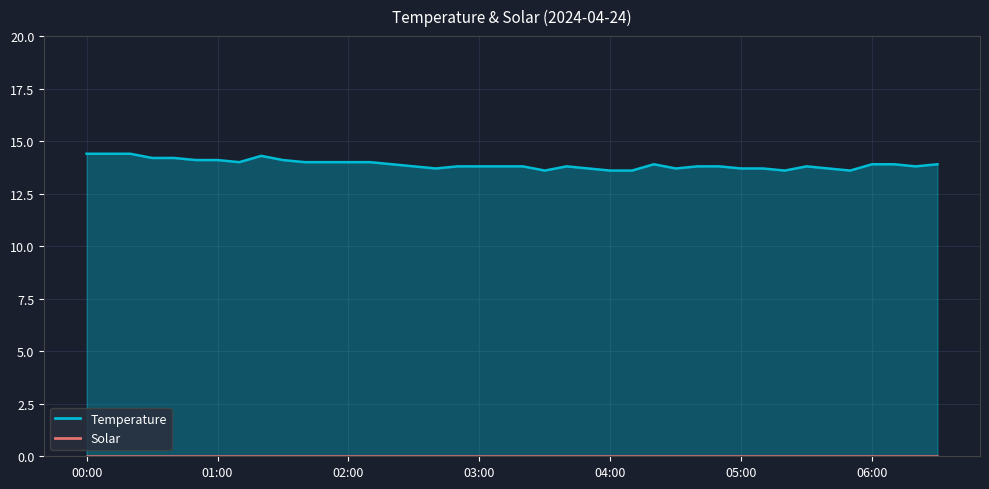

List the labels in order of value, largest first.

2024/04/24 00:00:00, 2024/04/24 00:10:00, 2024/04/24 00:20:00, 2024/04/24 01:20:00, 2024/04/24 00:30:00, 2024/04/24 00:40:00, 2024/04/24 00:50:00, 2024/04/24 01:00:00, 2024/04/24 01:30:00, 2024/04/24 01:10:00, 2024/04/24 01:40:00, 2024/04/24 01:50:00, 2024/04/24 02:00:00, 2024/04/24 02:10:00, 2024/04/24 02:20:00, 2024/04/24 04:20:00, 2024/04/24 06:00:00, 2024/04/24 06:10:00, 2024/04/24 06:30:00, 2024/04/24 02:30:00, 2024/04/24 02:50:00, 2024/04/24 03:00:00, 2024/04/24 03:10:00, 2024/04/24 03:20:00, 2024/04/24 03:40:00, 2024/04/24 04:40:00, 2024/04/24 04:50:00, 2024/04/24 05:30:00, 2024/04/24 06:20:00, 2024/04/24 02:40:00, 2024/04/24 03:50:00, 2024/04/24 04:30:00, 2024/04/24 05:00:00, 2024/04/24 05:10:00, 2024/04/24 05:40:00, 2024/04/24 03:30:00, 2024/04/24 04:00:00, 2024/04/24 04:10:00, 2024/04/24 05:20:00, 2024/04/24 05:50:00